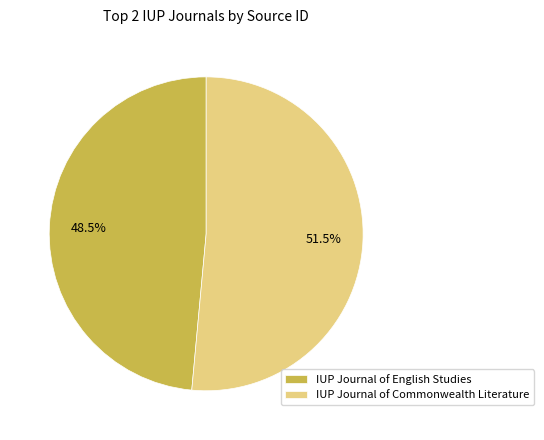

The IUP Journal of English Studies slice represents 35% of the pie. True or false?

False